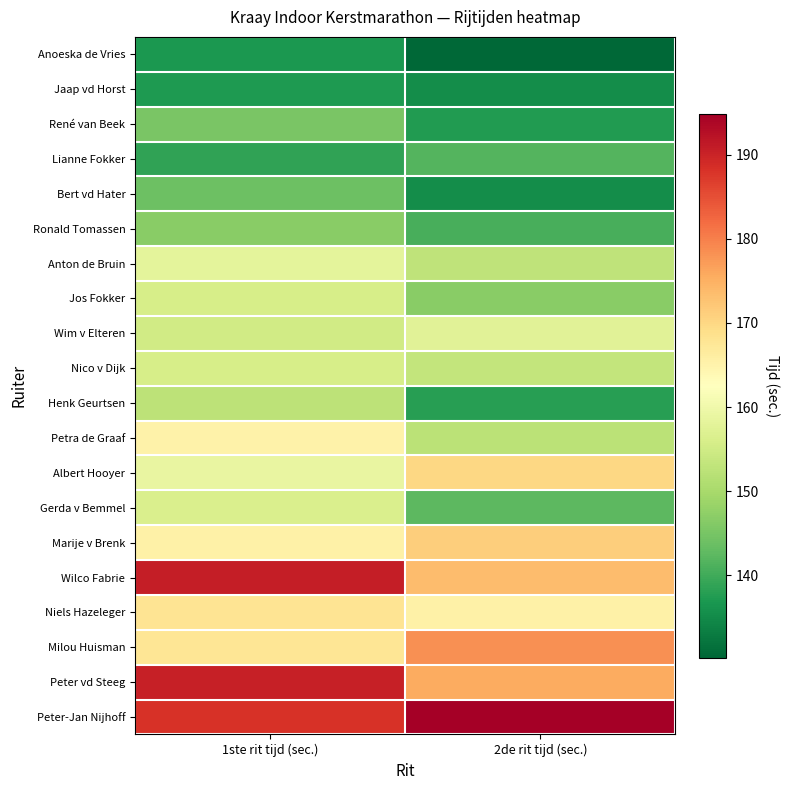

At 1ste rit tijd (sec.), list the series in order from largest to smallest.

Wilco Fabrie, Peter vd Steeg, Peter-Jan Nijhoff, Niels Hazeleger, Milou Huisman, Marije v Brenk, Petra de Graaf, Albert Hooyer, Anton de Bruin, Gerda v Bemmel, Nico v Dijk, Jos Fokker, Wim v Elteren, Henk Geurtsen, Ronald Tomassen, René van Beek, Bert vd Hater, Lianne Fokker, Jaap vd Horst, Anoeska de Vries